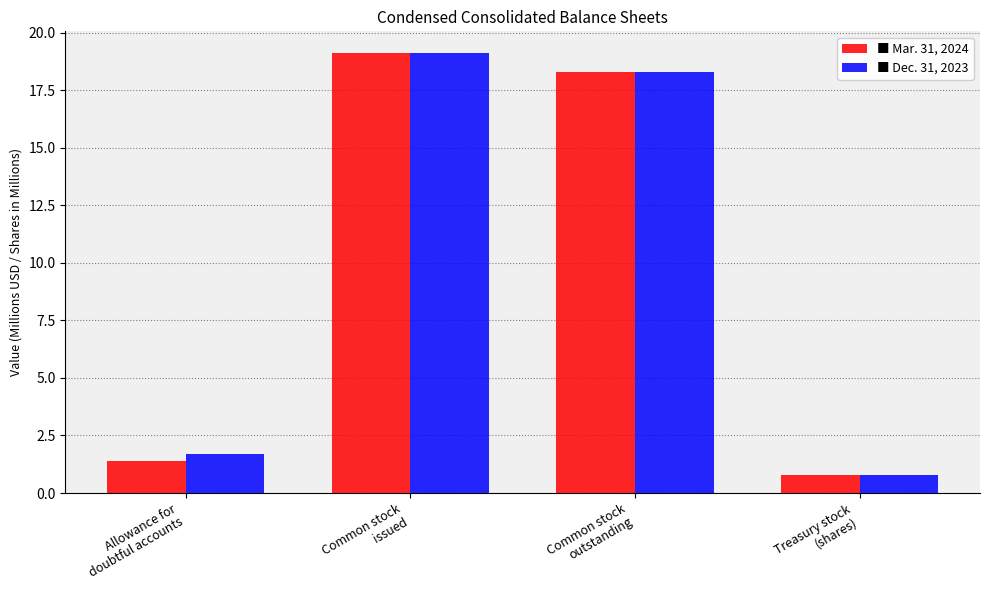

Count the number of categories in the chart.

4